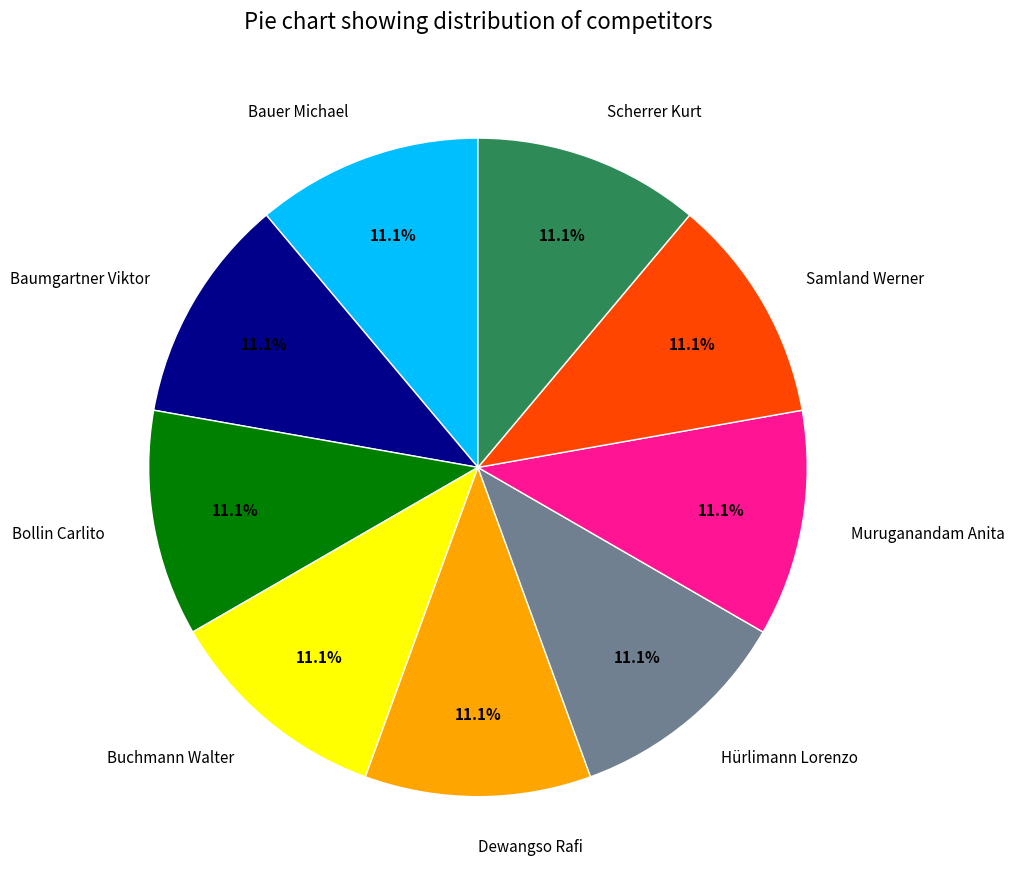

To the nearest percent, what portion does Muruganandam Anita represent?

11%